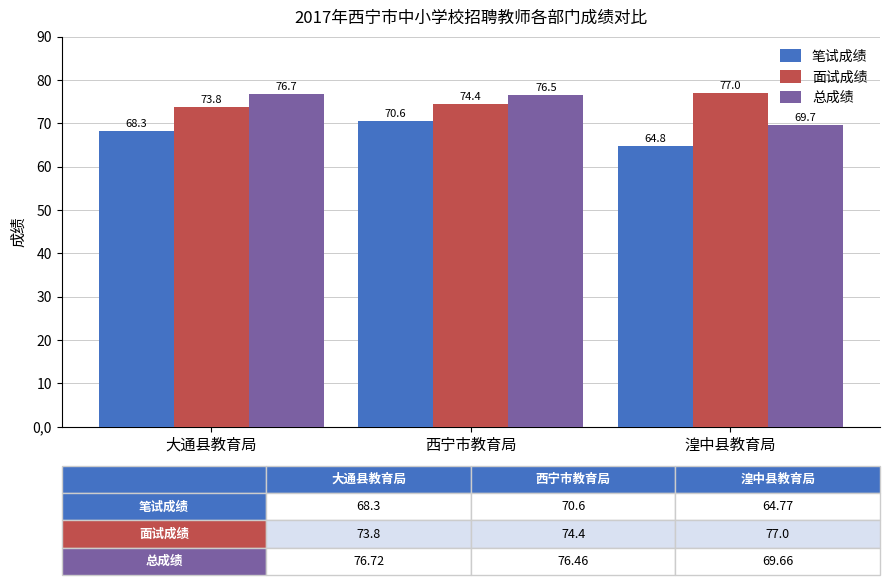

How many bars are there in total?

9